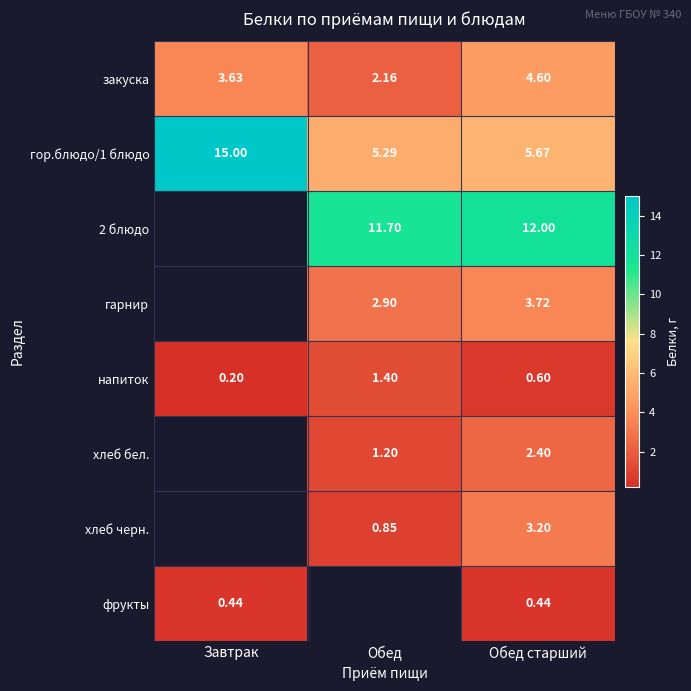

At how many categories does at least one series exceed 3?

3